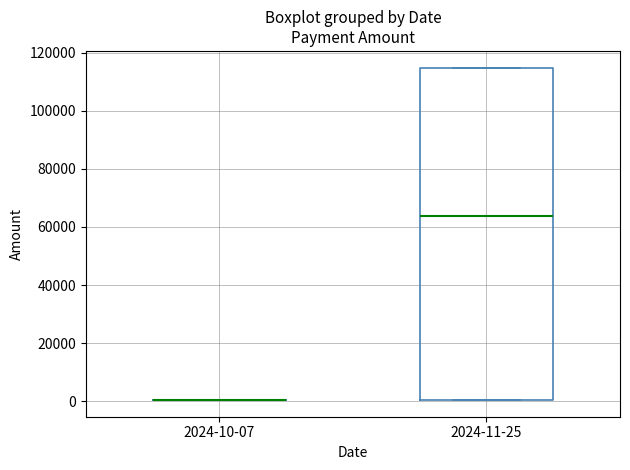

Which box is the tallest, from its lower edge to its upper edge?

2024-11-25